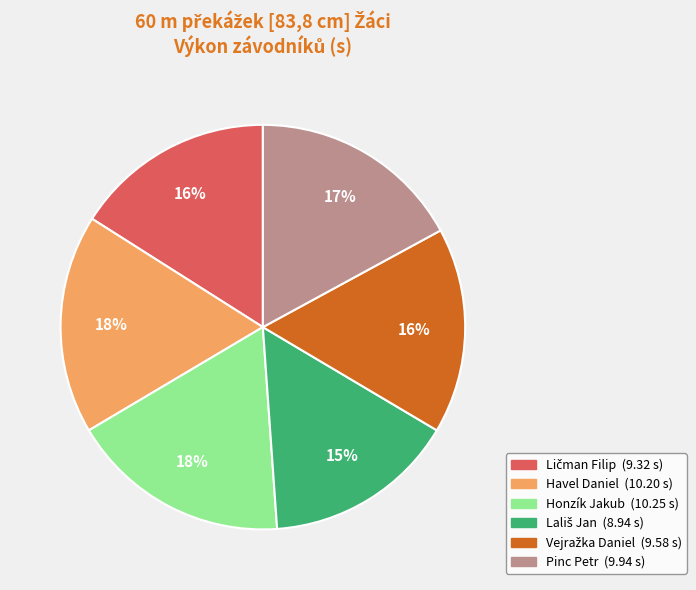

What percentage is the Havel Daniel slice, to the nearest percent?

18%